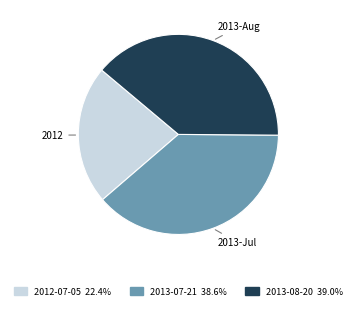

Is 2012-07-05 the majority of the pie?

No